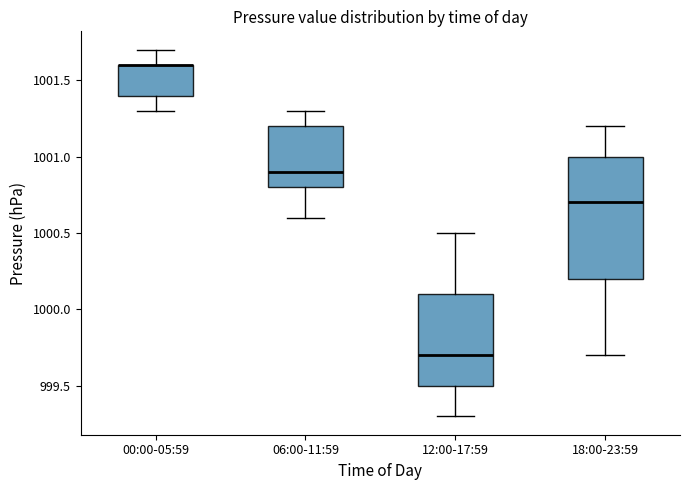

Which box is the tallest, from its lower edge to its upper edge?

18:00-23:59